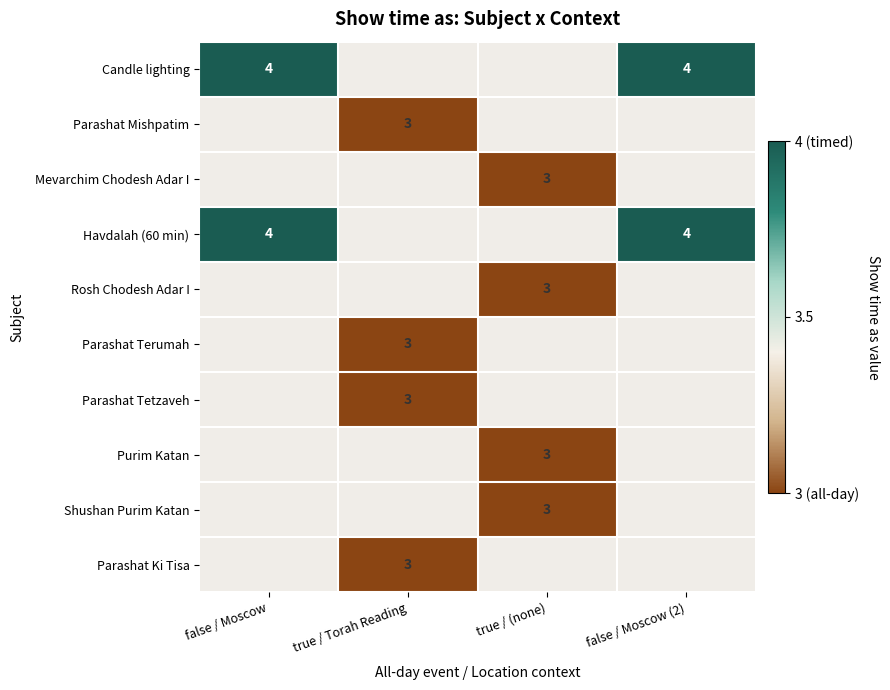

True or false: Purim Katan has a value of 5 at true / (none).

False